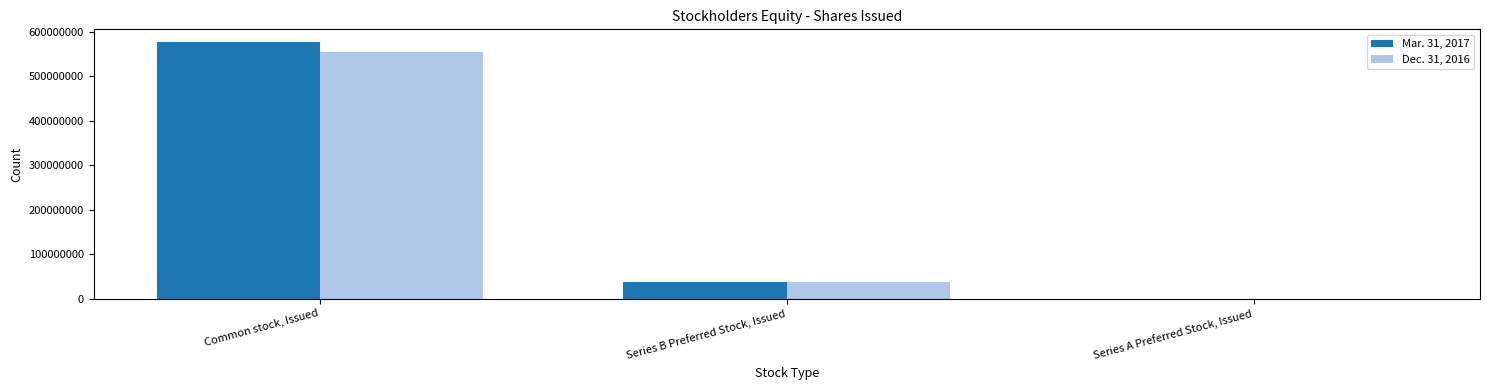

What is the total value across all series at Common stock, Issued?

1130886754